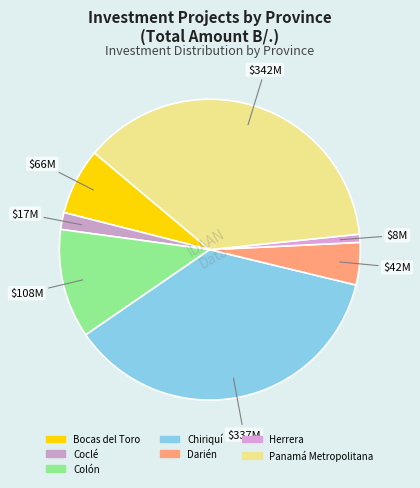

To the nearest percent, what is the difference between the largest and smallest slice percentages?

36%